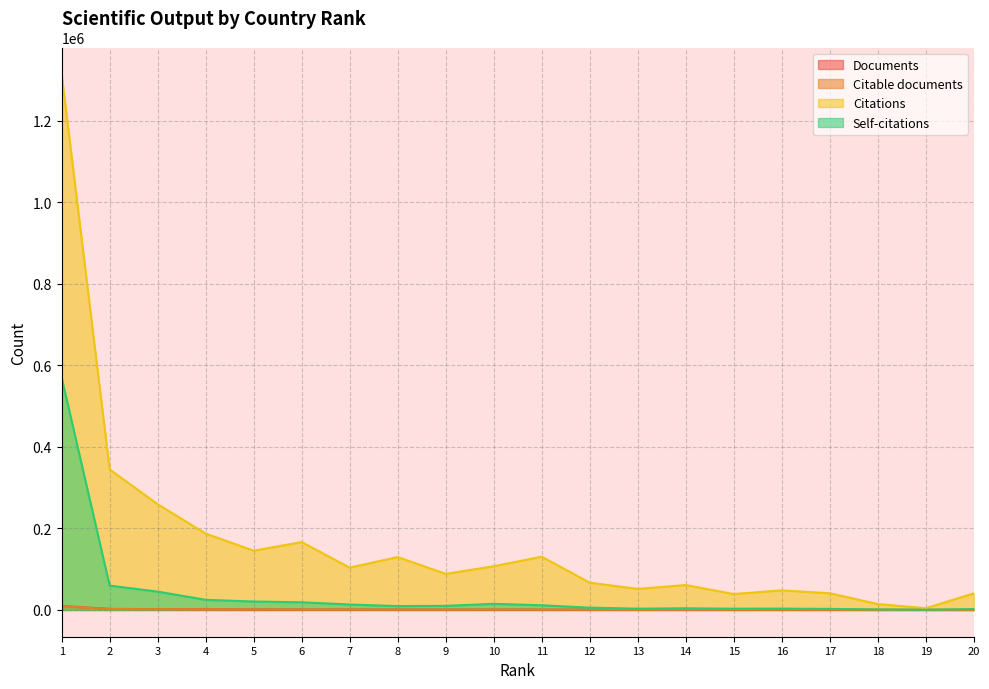

True or false: Citable documents and Documents cross at least once.

False